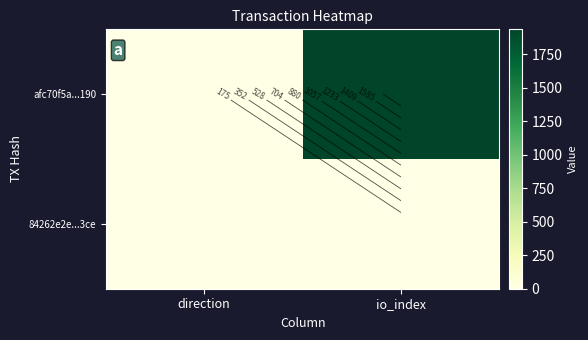

How many series are shown in this chart?

2